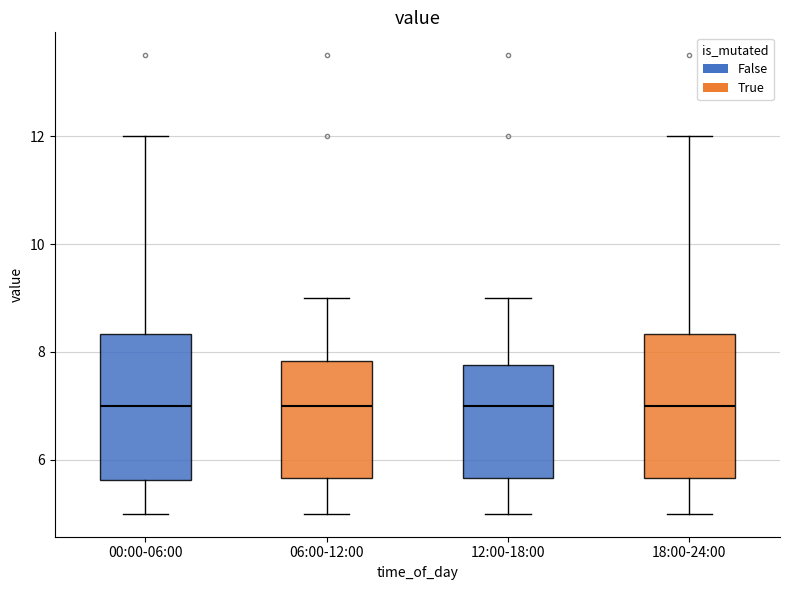

Reading left to right, transcribe this box plot: for each box, give where its median line is, the range the box spans, and where its two whiskers end, as read against the y-axis. The values are not printed on the chart, so give them approximately, as read against the axis.

00:00-06:00: median 7.0, box 5.6 to 8.4, whiskers 5.0 to 12.0
06:00-12:00: median 7.0, box 5.6 to 7.8, whiskers 5.0 to 9.0
12:00-18:00: median 7.0, box 5.6 to 7.8, whiskers 5.0 to 9.0
18:00-24:00: median 7.0, box 5.6 to 8.4, whiskers 5.0 to 12.0